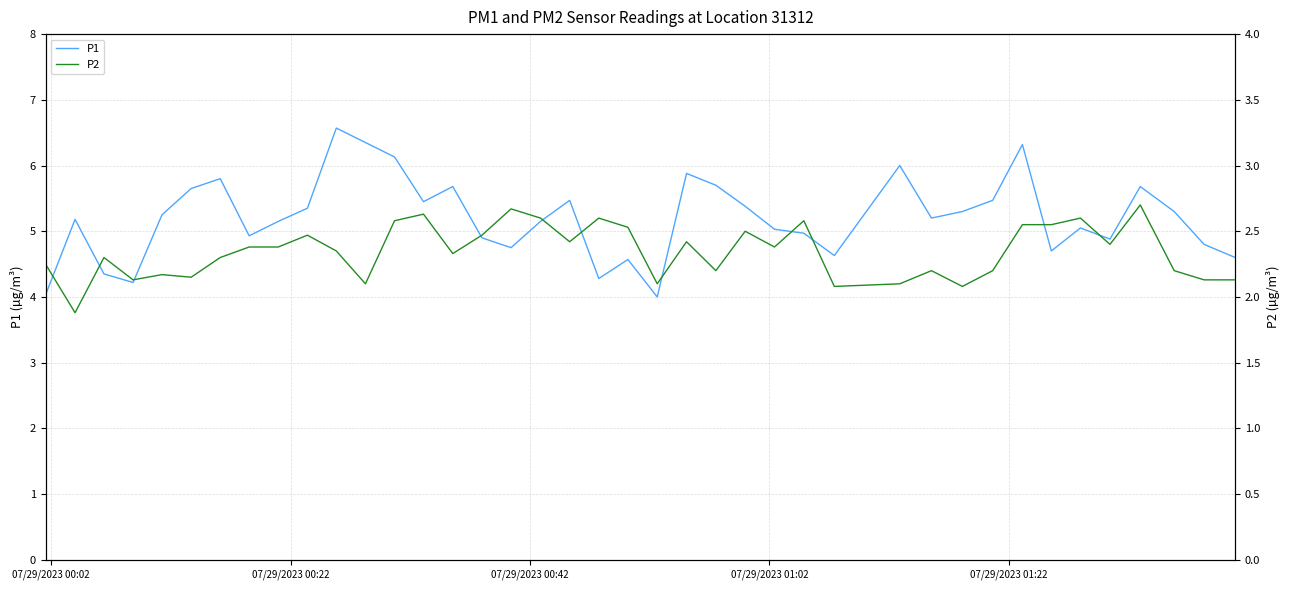

True or false: P1 and P2 intersect in this chart.

False